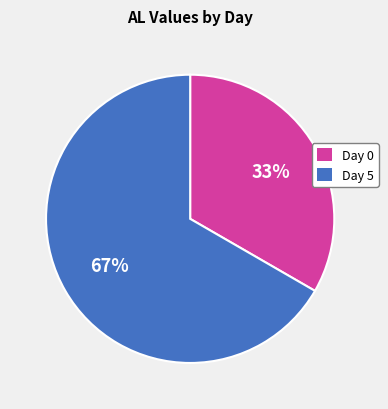

Does any single category account for the majority?

Yes